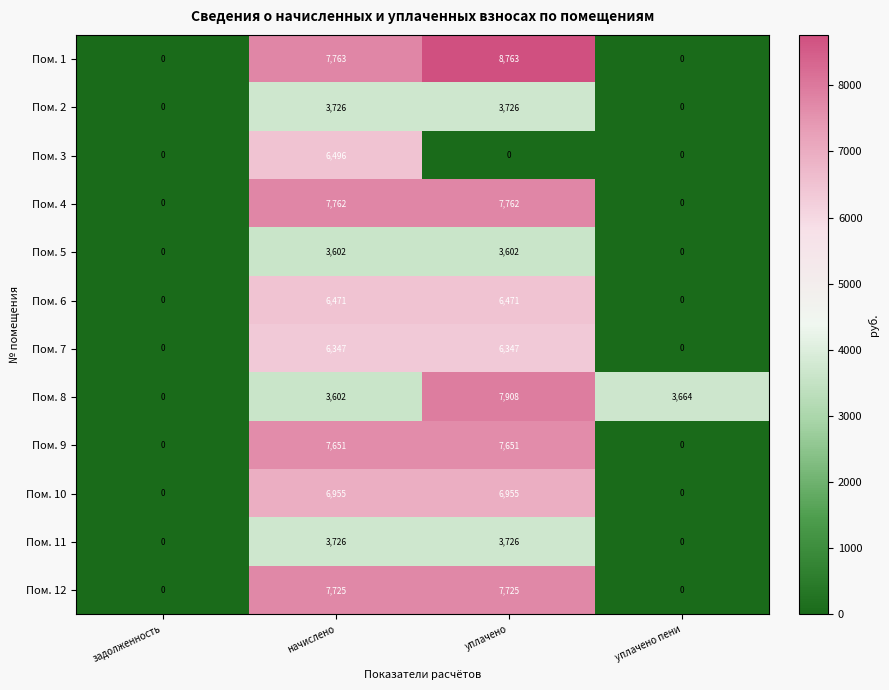

At which category is the sum across all series the highest?

начислено